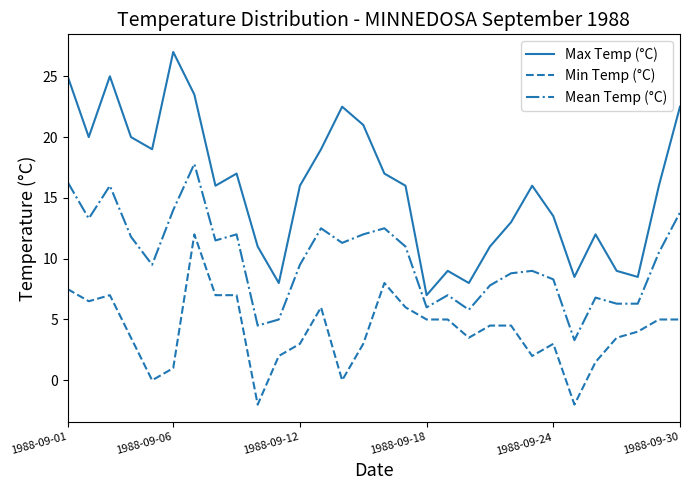

List the series in order of their peak value, highest first.

Max Temp (°C), Mean Temp (°C), Min Temp (°C)